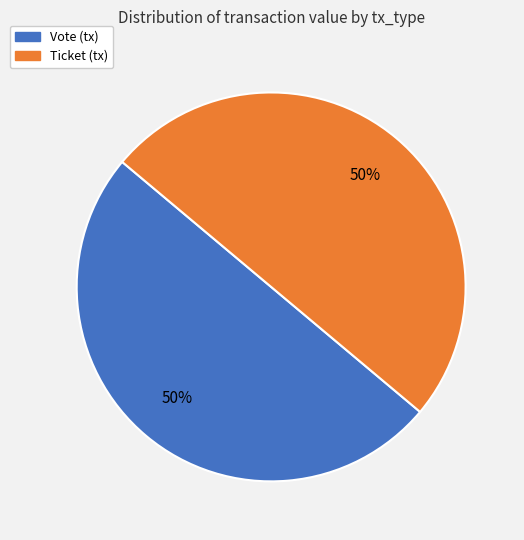

What percentage is the Ticket slice, to the nearest percent?

50%